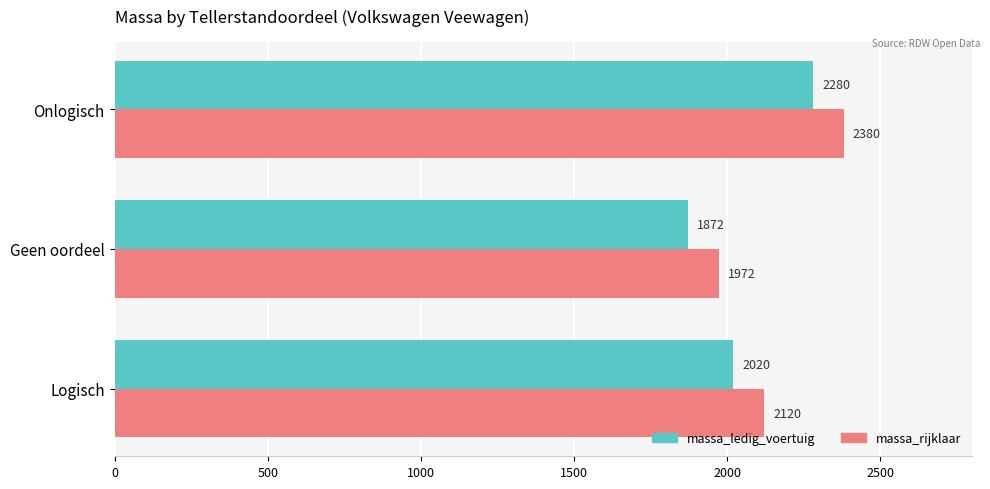

How many data points does each series have?

3